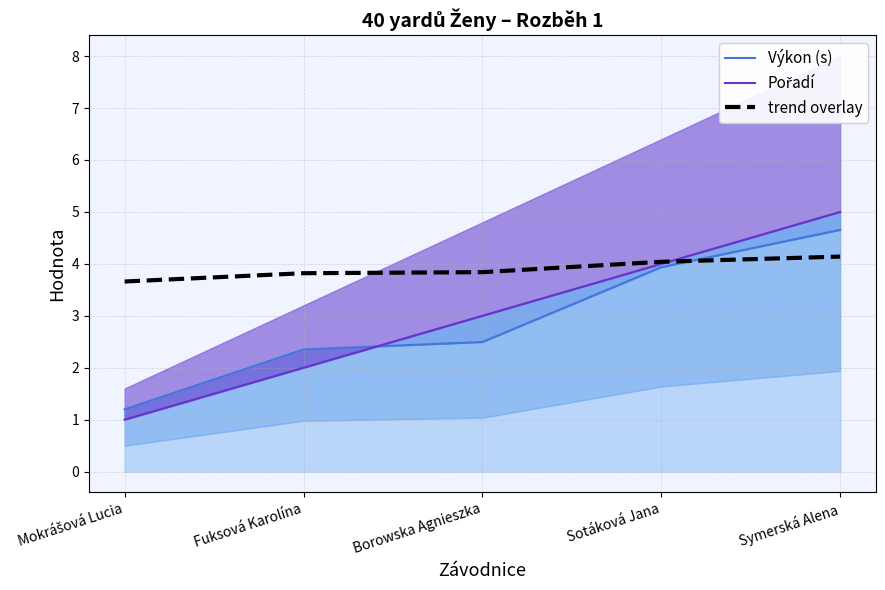

Which series has the widest spread of values?

Pořadí